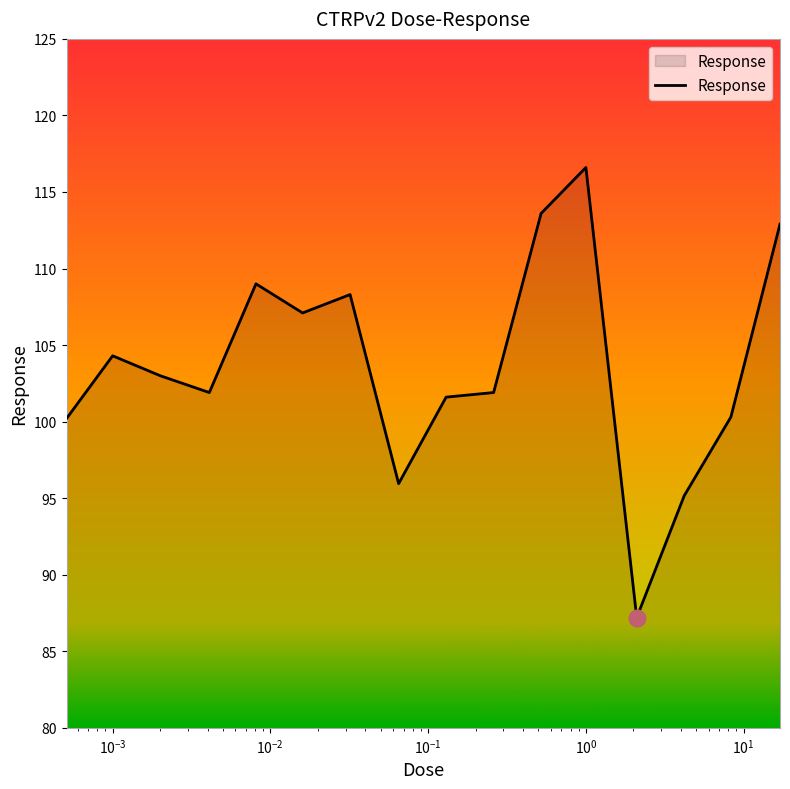

What is the smallest value displayed?

87.2